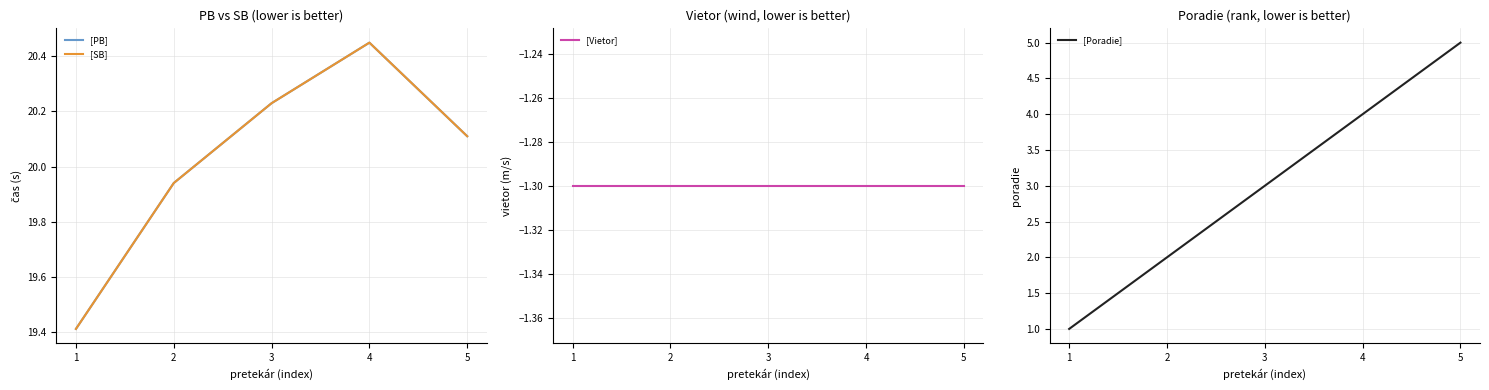

Reading left to right, what are all the values shown in this chart?

[PB]: 19.4	19.9	20.2	20.4	20.1
[SB]: 19.4	19.9	20.2	20.4	20.1
[Vietor]: -1.3	-1.3	-1.3	-1.3	-1.3
[Poradie]: 1.0	2.0	3.0	4.0	5.0